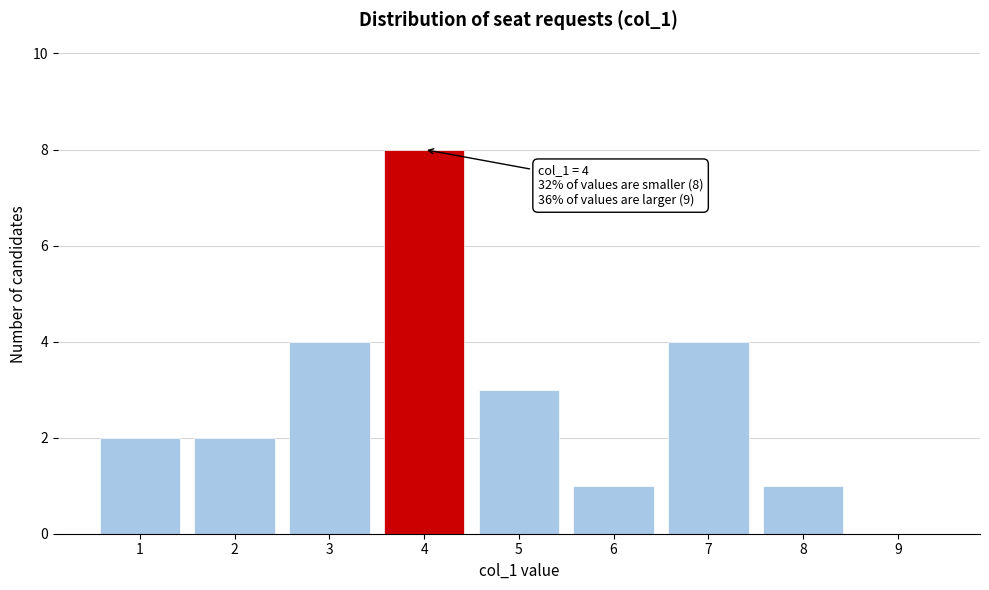

Reading right to left, extract all data points from this chart.

9=0	8=1	7=4	6=1	5=3	4=8	3=4	2=2	1=2